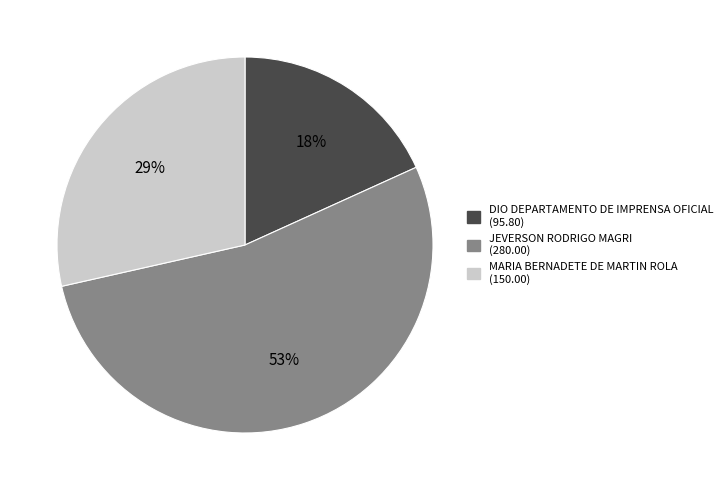

Count the number of slices in the pie.

3